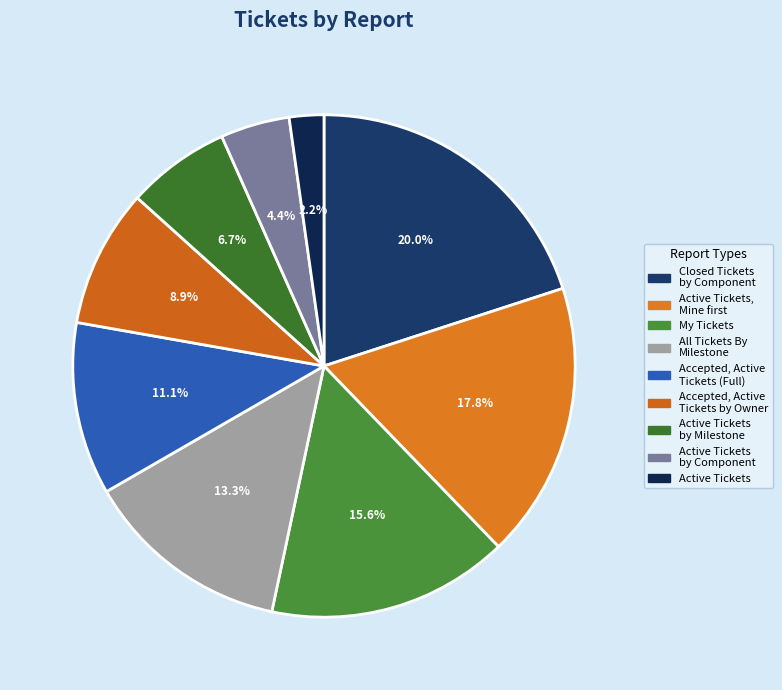

Does Active Tickets account for over 50% of the chart?

No